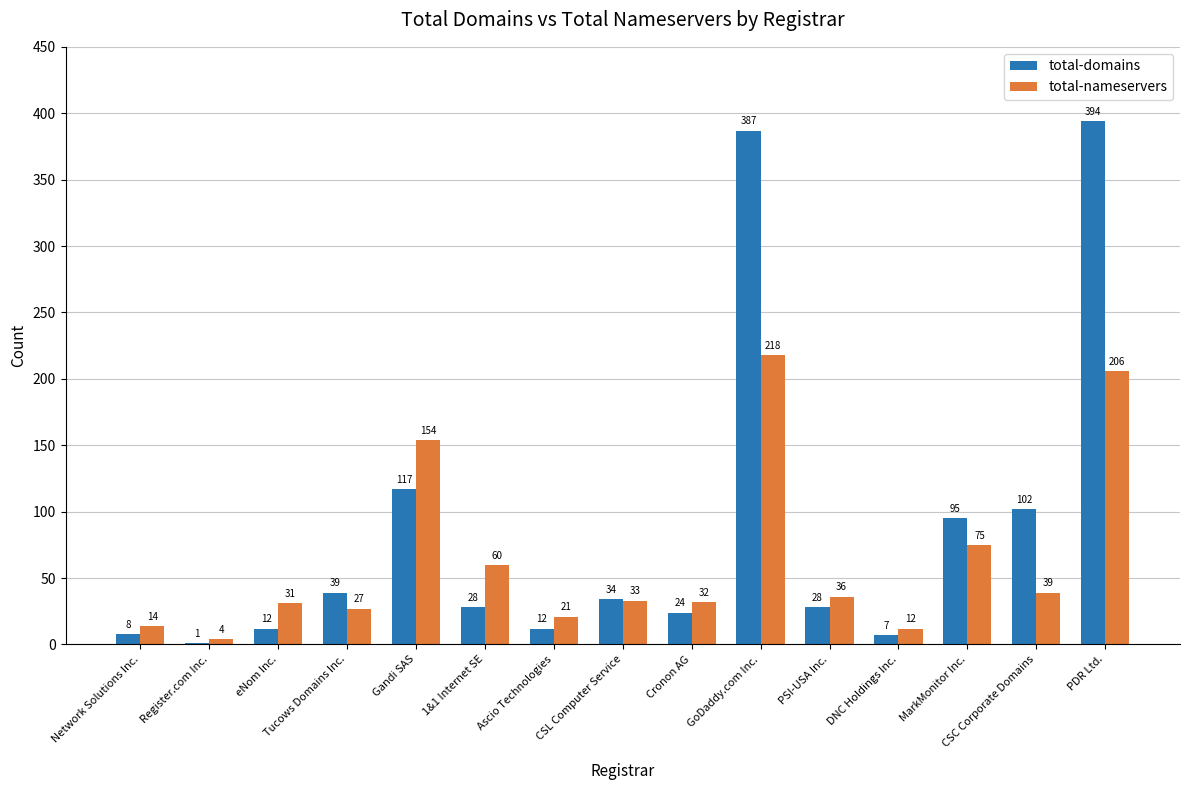

Between CSL Computer Service and GoDaddy.com Inc., which series saw the biggest shift?

total-domains